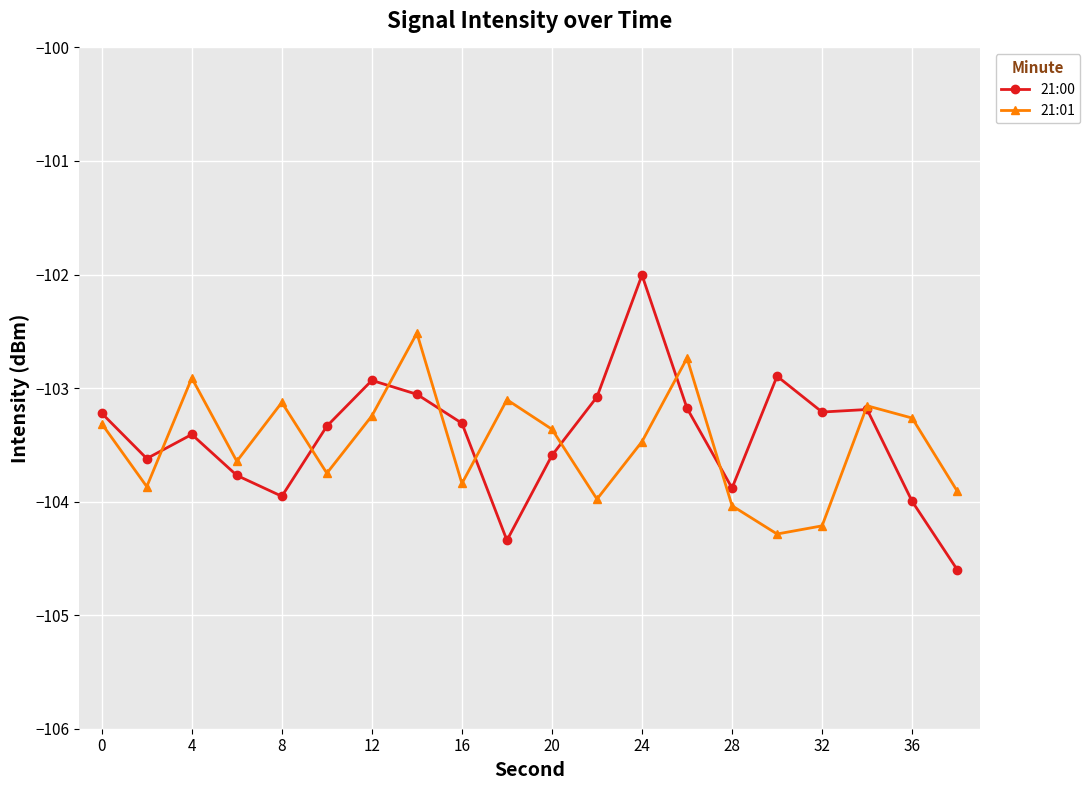

Which series has the widest spread of values?

21:00